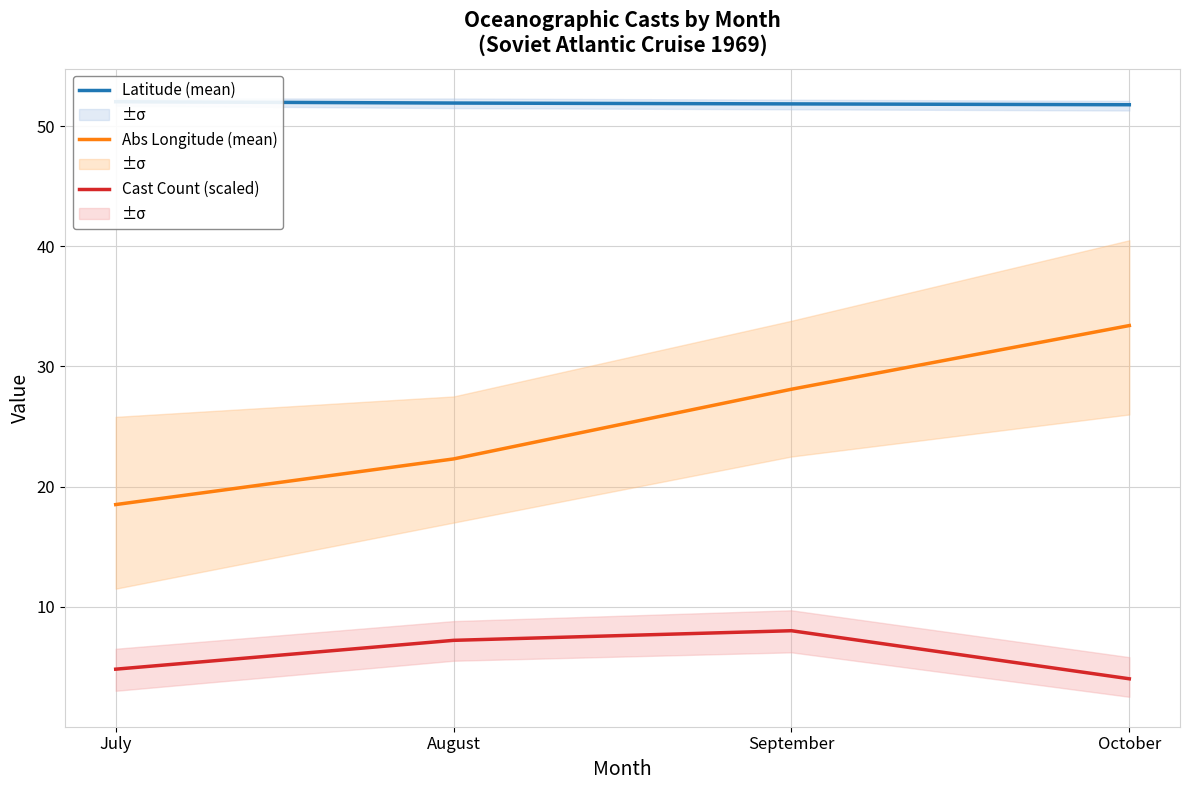

Which series has the largest total across all categories?

Latitude (mean)